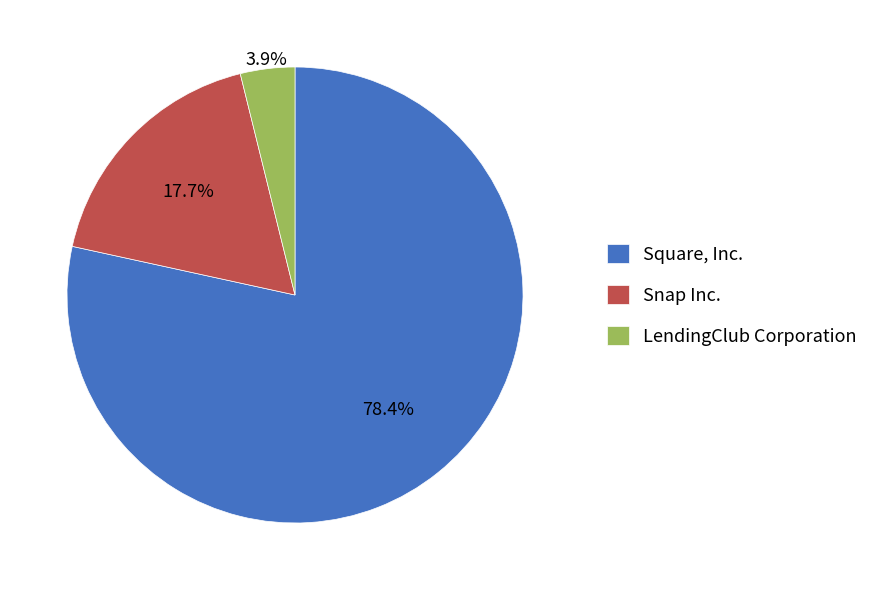

What percentage is the Snap Inc. slice, to the nearest percent?

18%